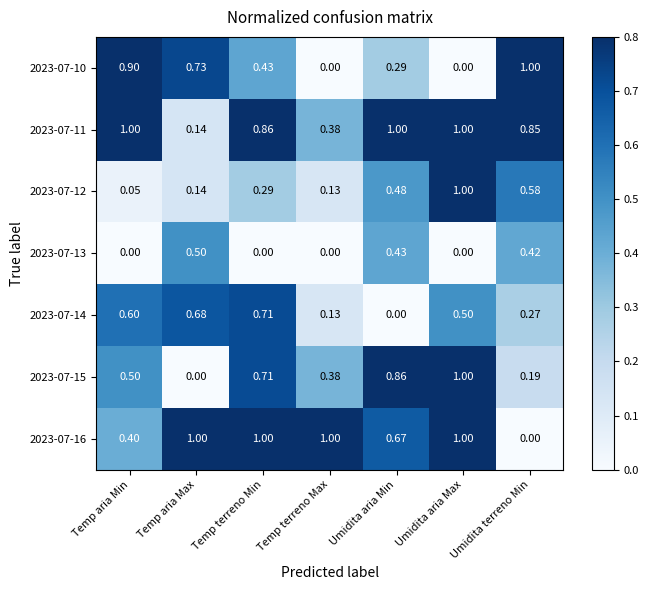

What is the total value across all series at Temp aria Max?

3.2